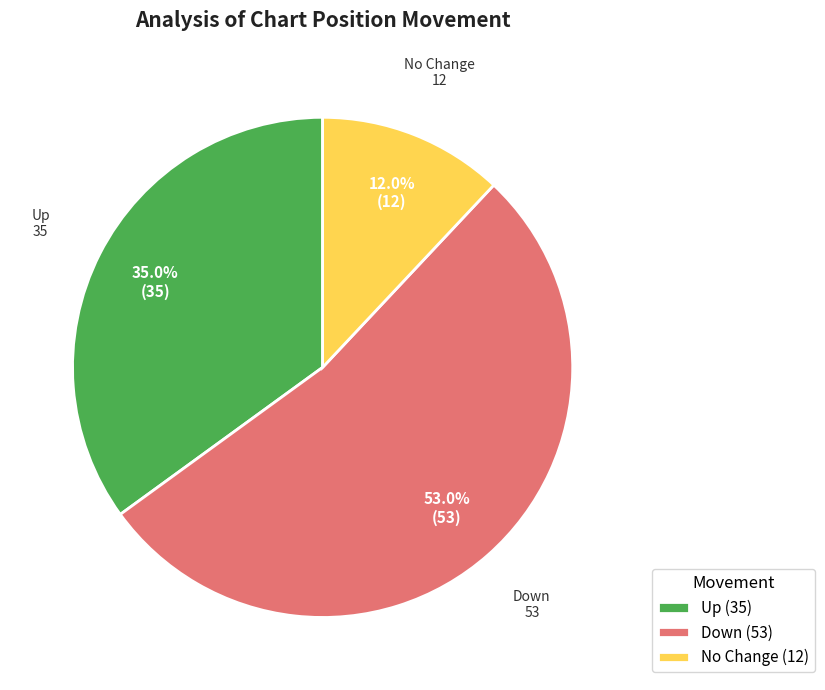

What percentage do Up (35) and Down (53) together represent?

88.0%